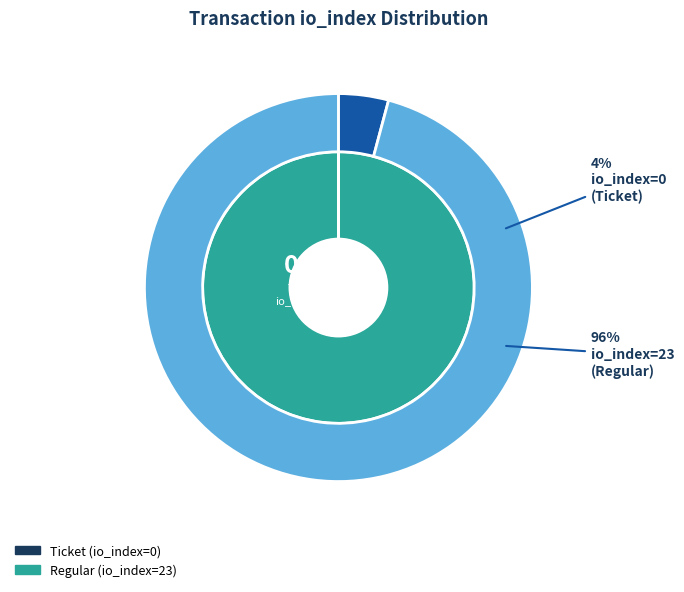

What is the change in value from Ticket (io_index=0) to Regular (io_index=23)?

+23